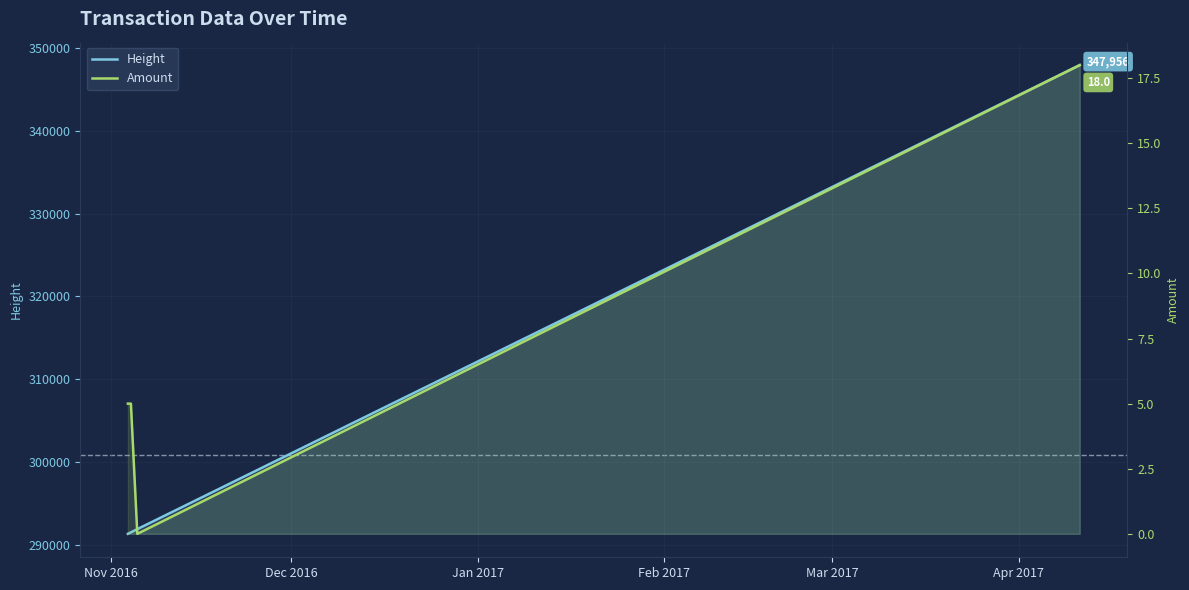

Which has a higher value, Jan 2017 or Dec 2016?

Jan 2017